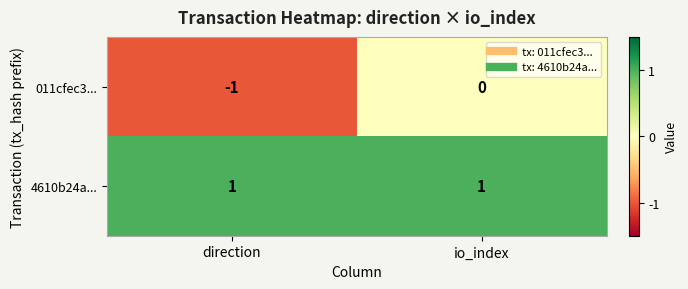

How many distinct data groups are displayed?

2